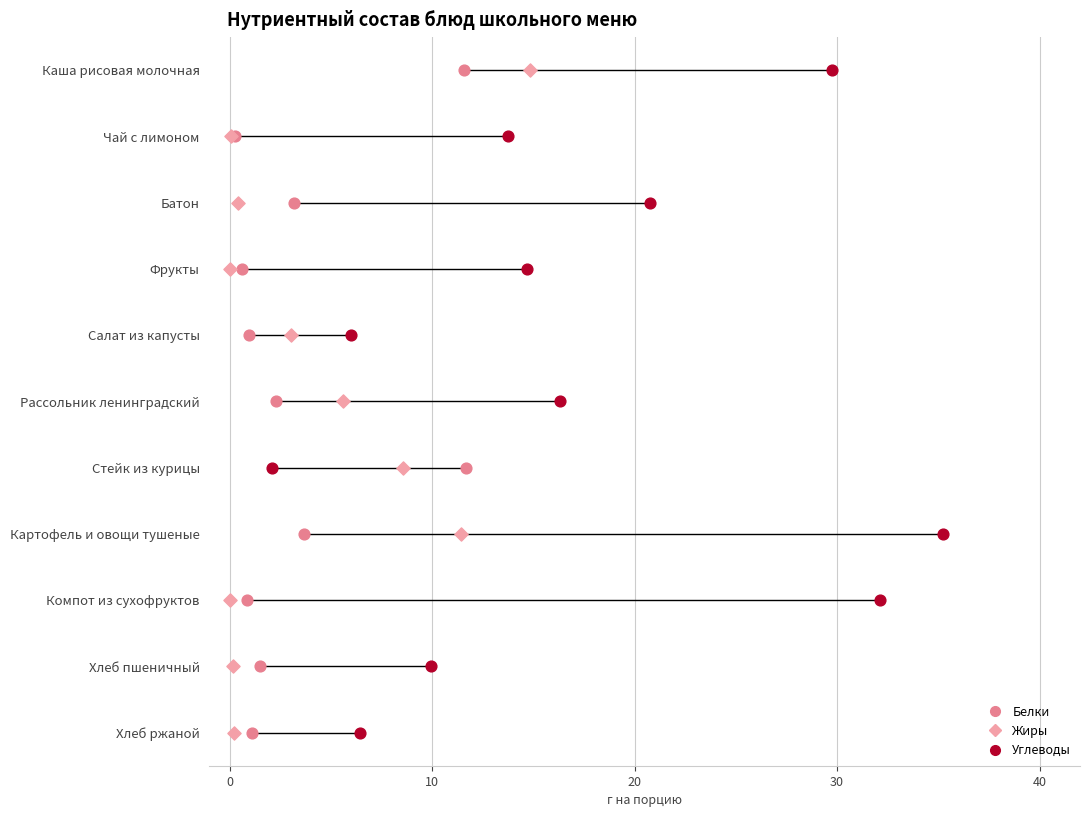

Is the value of Жиры at 10 greater than the value of Белки at 30?

No